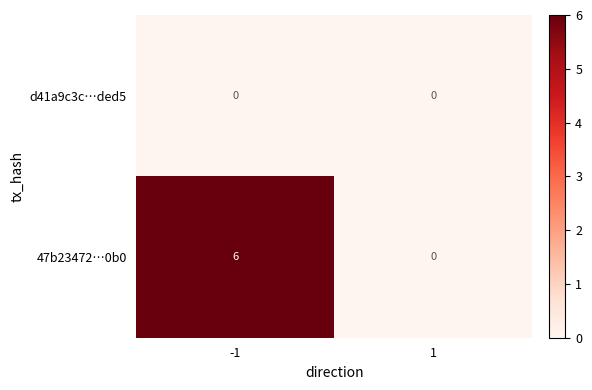

List the series in order of their peak value, highest first.

47b23472…0b0, d41a9c3c…ded5